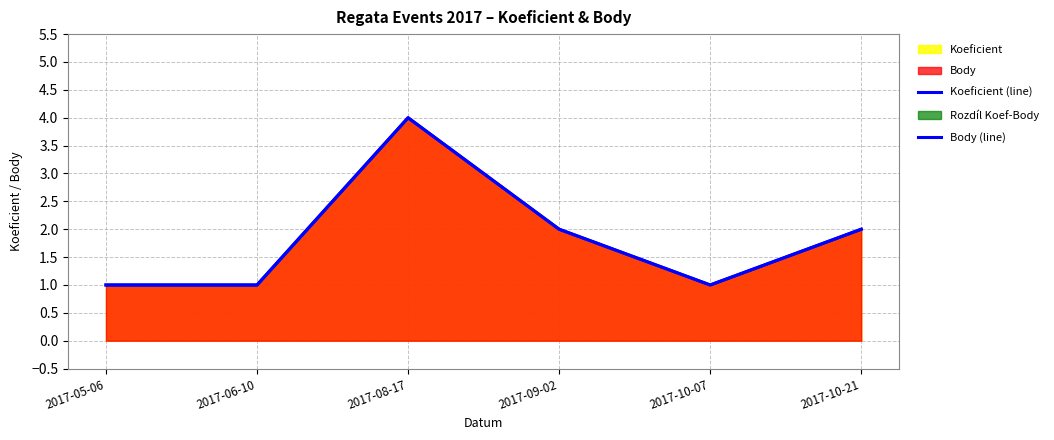

What position from the right is 2017-08-17?

4